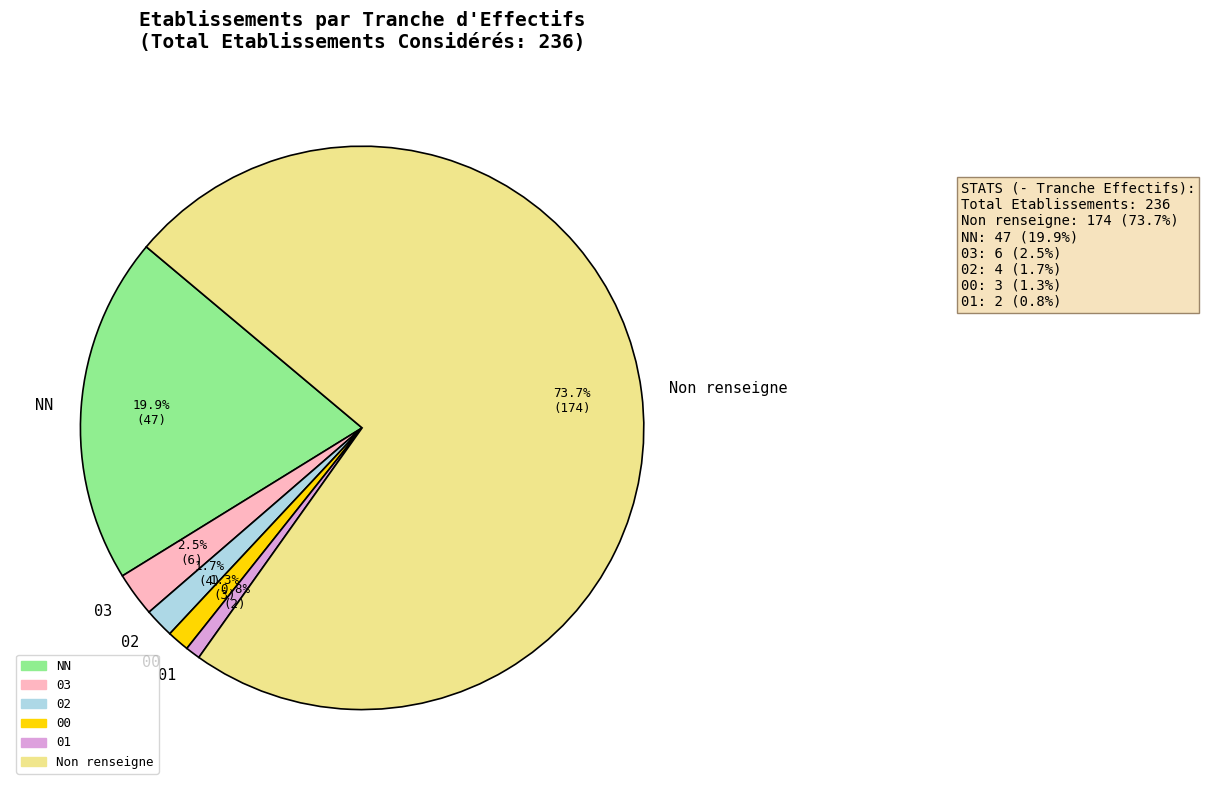

What portion of the pie excludes 02?

98.3%